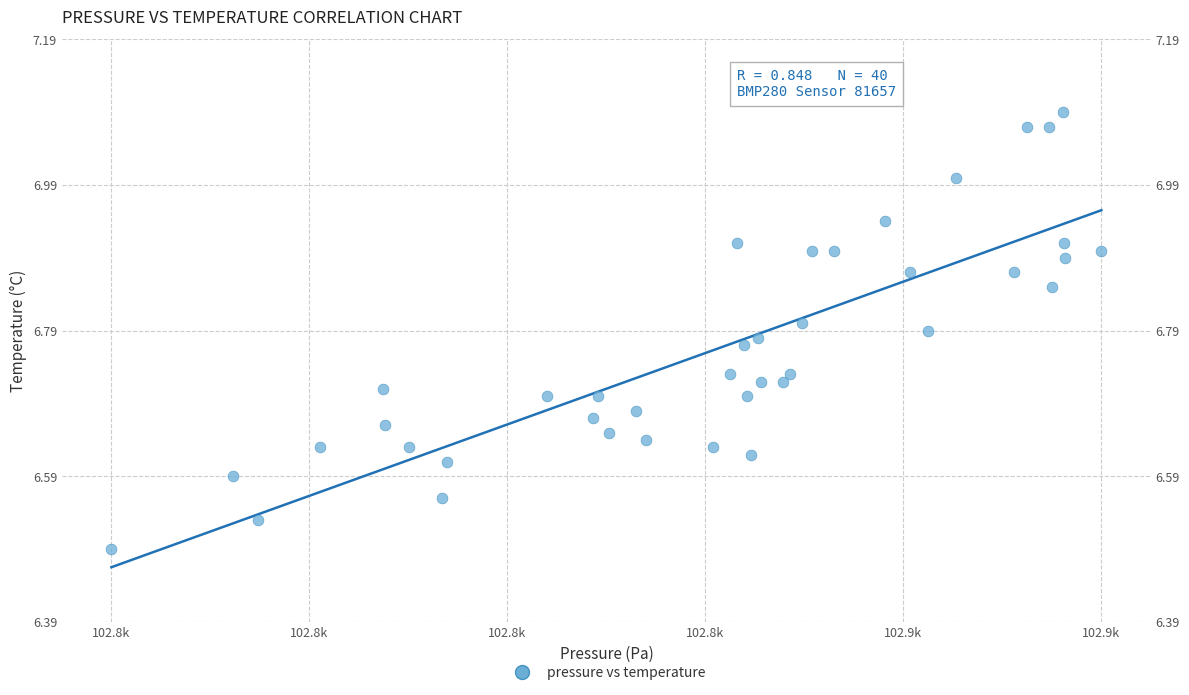

What is the range of X values (max minus min)?

114.5